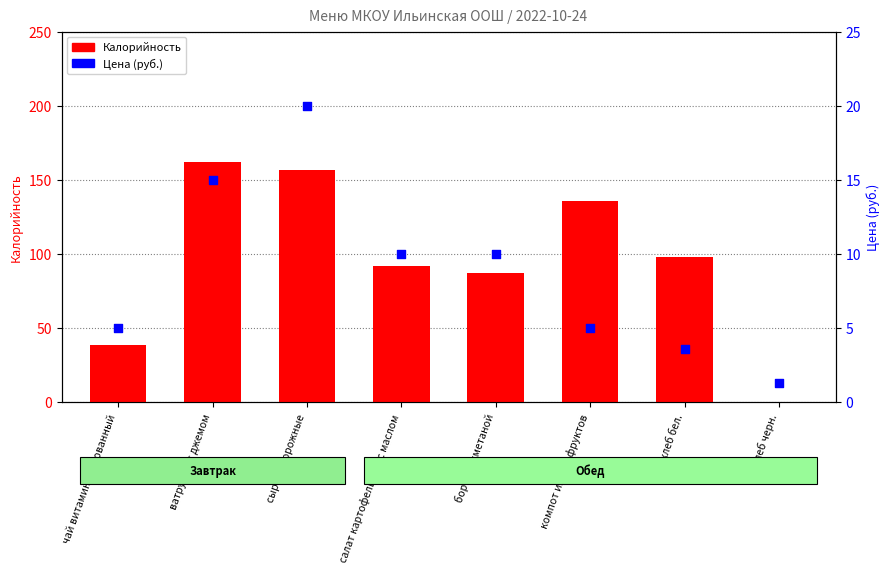

Which series has the largest total across all categories?

Калорийность